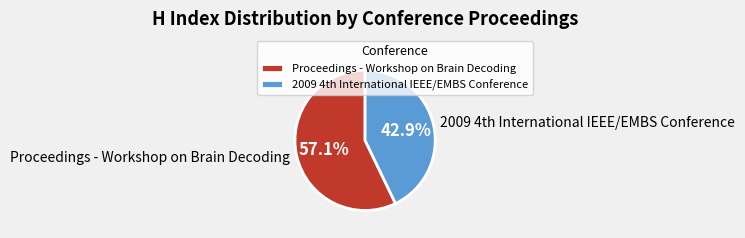

Rank the categories by value from highest to lowest.

Proceedings - Workshop on Brain Decoding, 2009 4th International IEEE/EMBS Conference